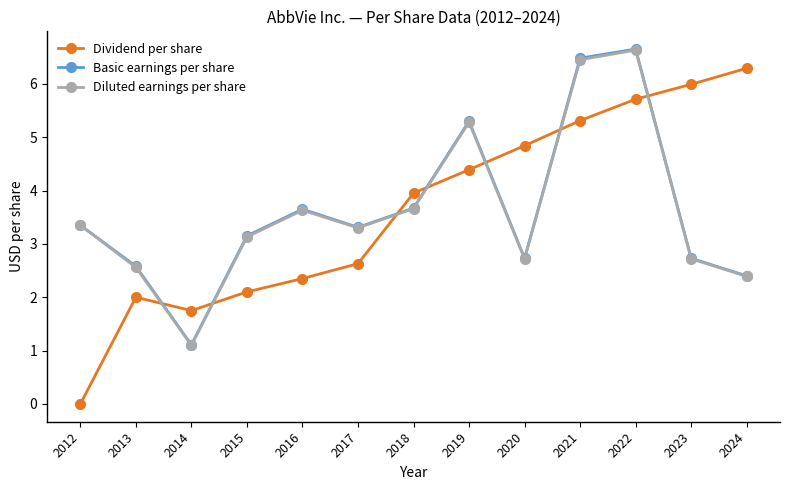

Between 2014 and 2016, which series saw the biggest shift?

Basic earnings per share